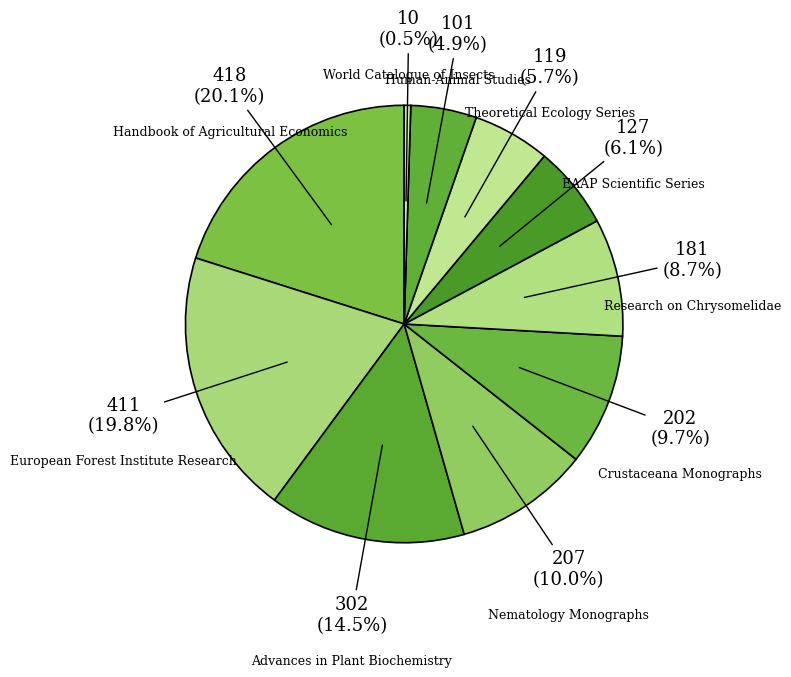

How many segments does this pie chart have?

10